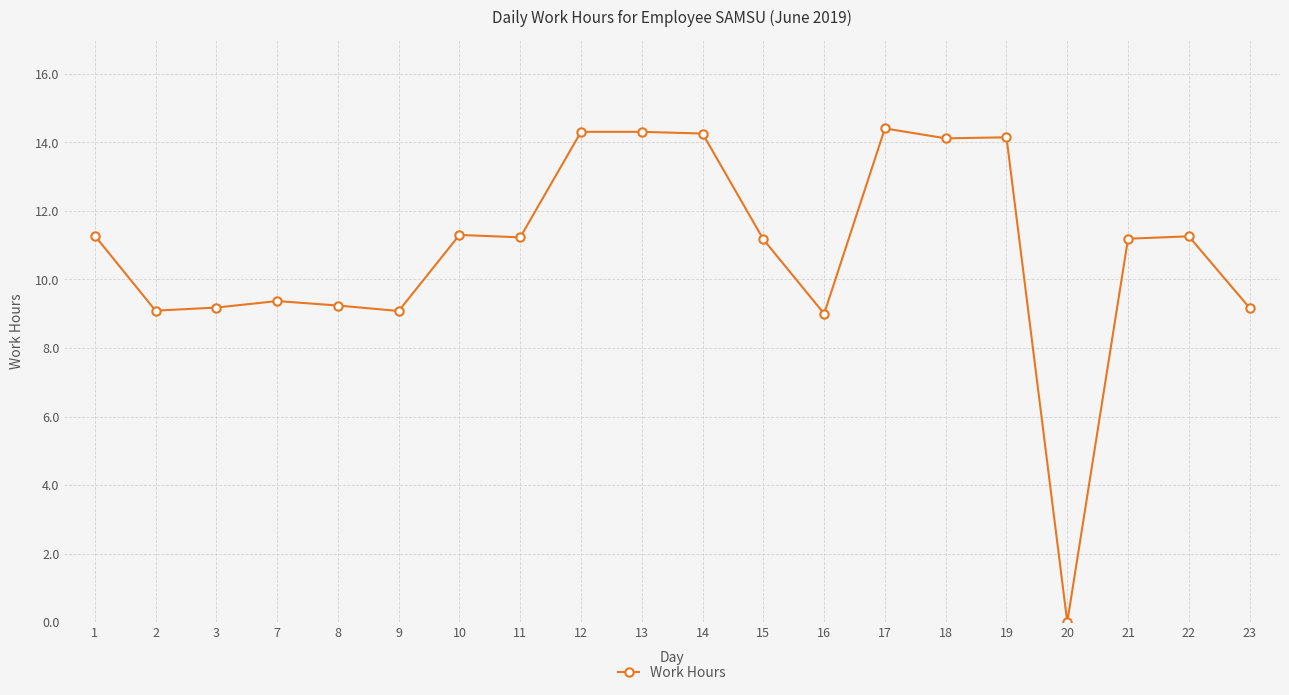

At which category does the chart reach its minimum across all series?

20